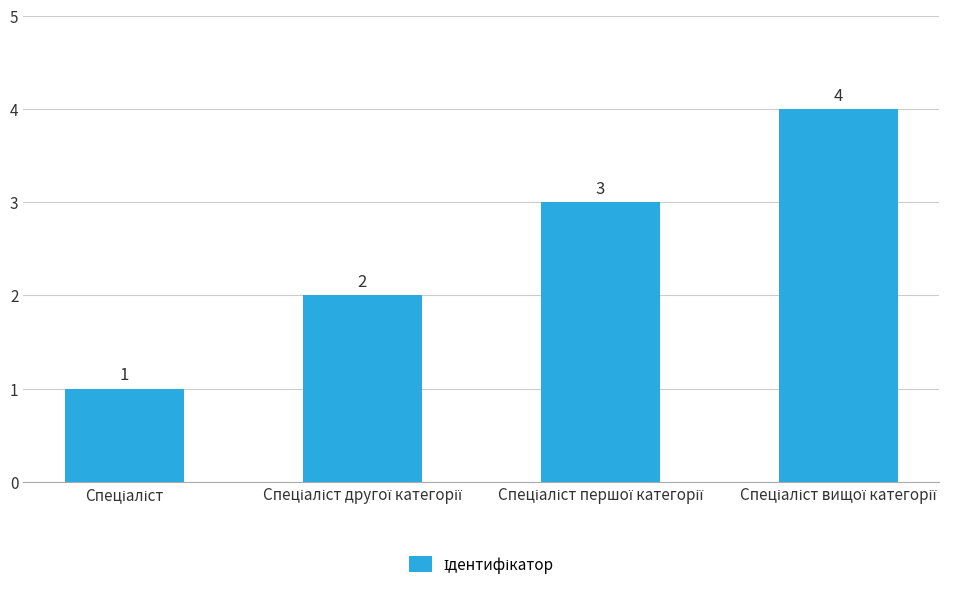

How many bars are there in total?

4